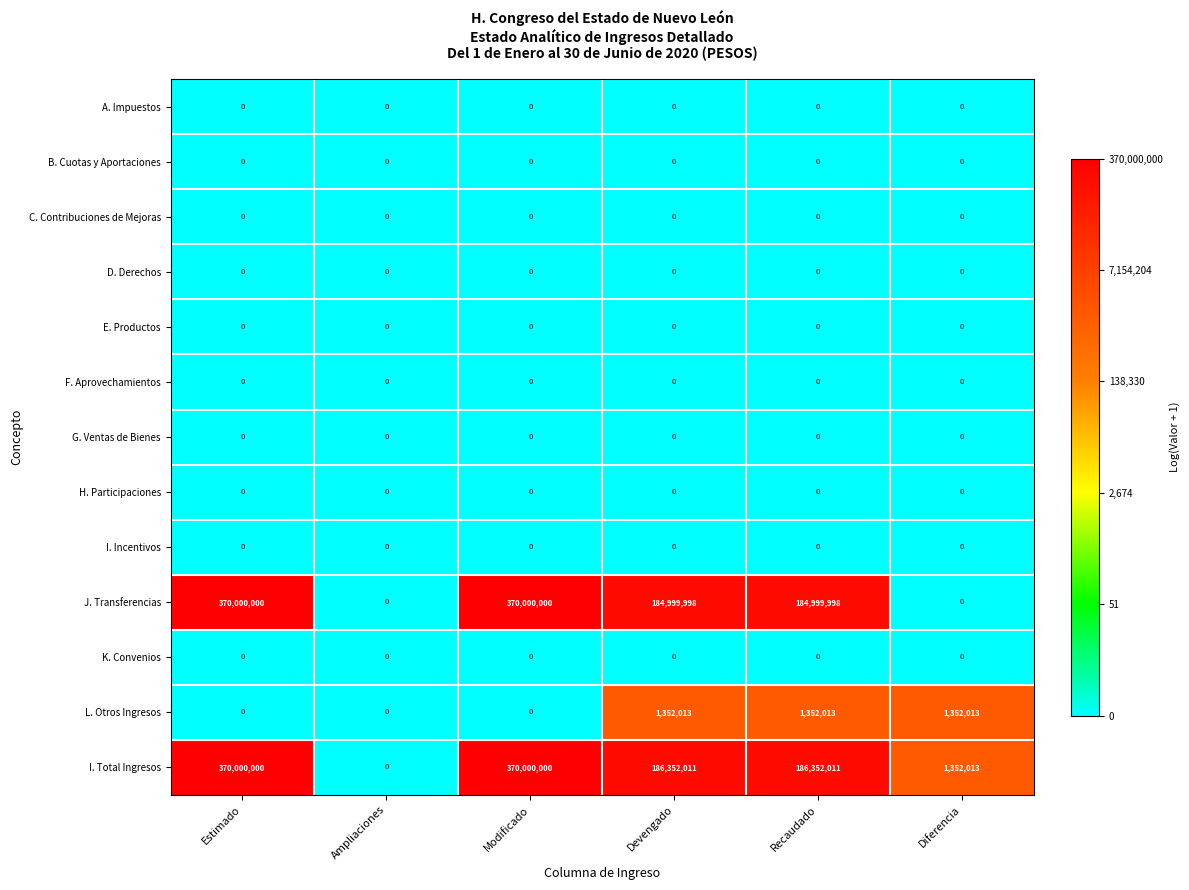

Which series has the largest total across all categories?

I. Total Ingresos